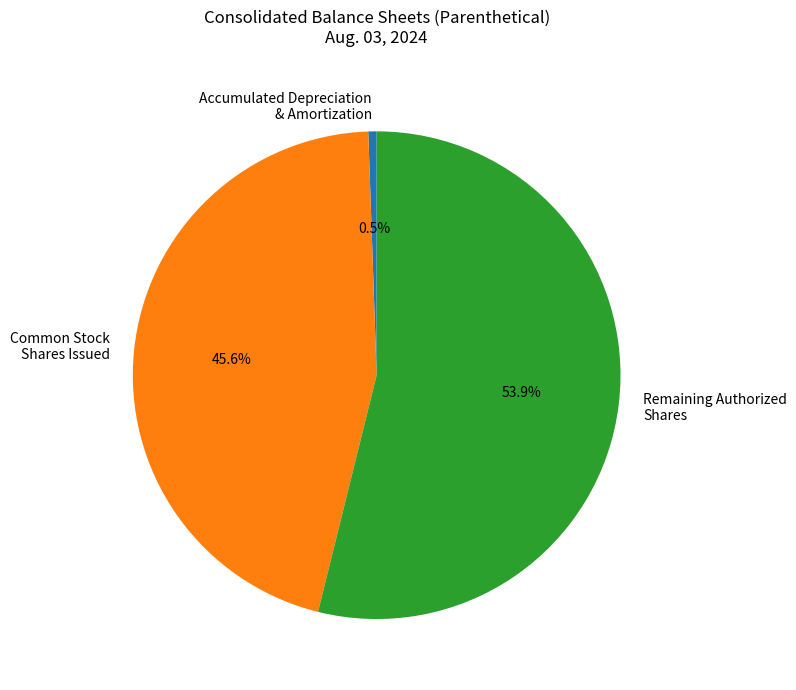

What percentage do Accumulated Depreciation & Amortization and Common Stock Shares Issued together represent?

46.1%